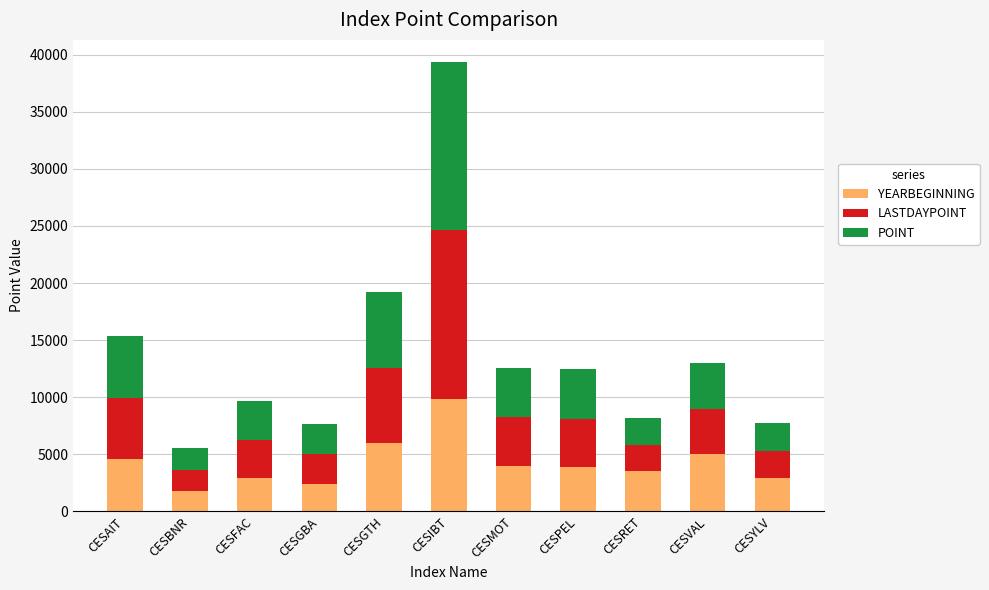

What is the total value across all series at CESFAC?

9688.7